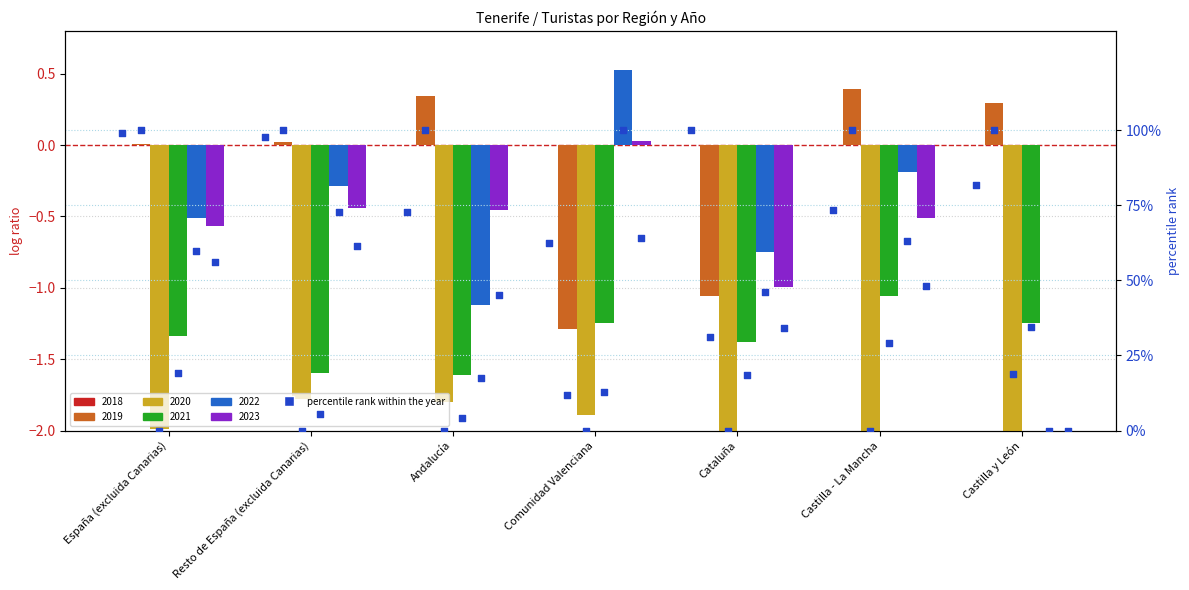

What is the change in value from España (excluida Canarias) to Andalucía?

-26.6